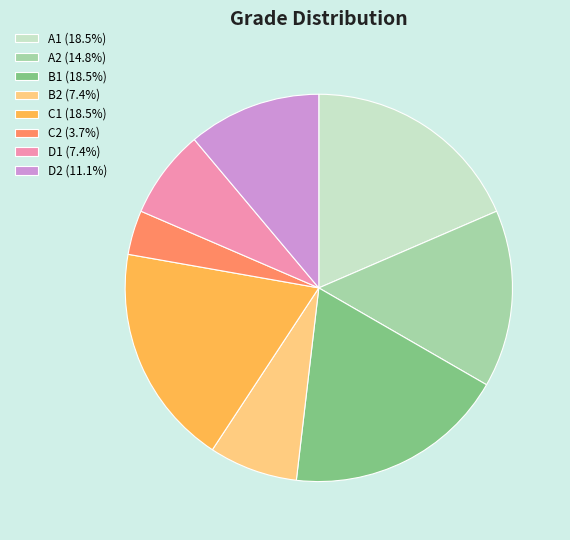

Approximately how many times larger is the value at B2 (7.4%) compared to C2 (3.7%)?

2.0